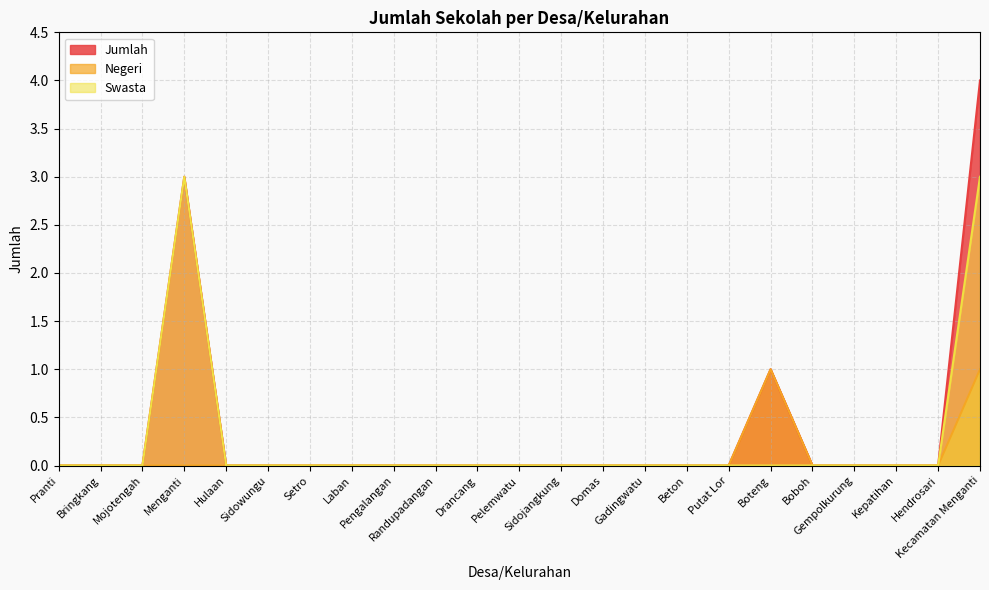

Which category has the lowest value across all series?

Pranti